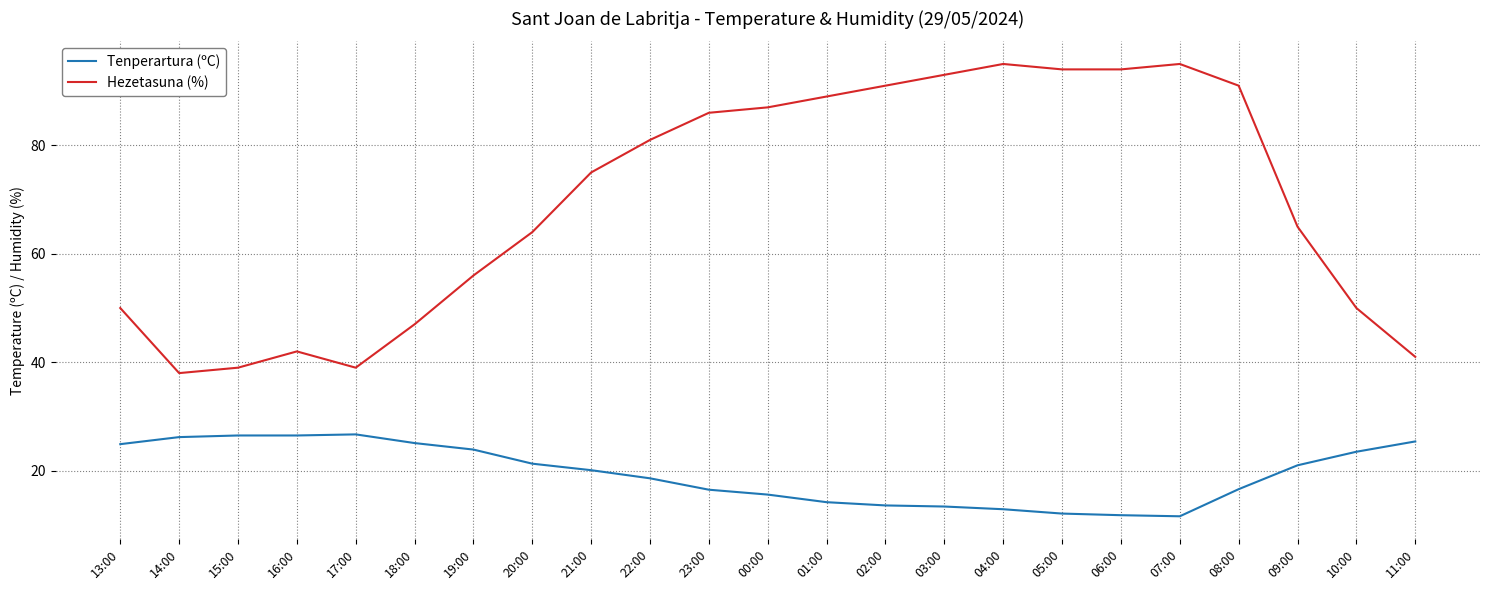

What is the minimum value for Hezetasuna (%)?

38.0